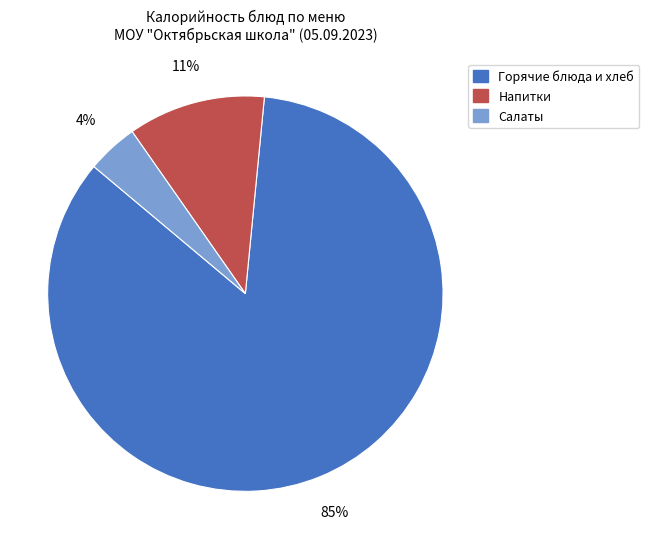

To the nearest percent, what is the average slice percentage?

33%